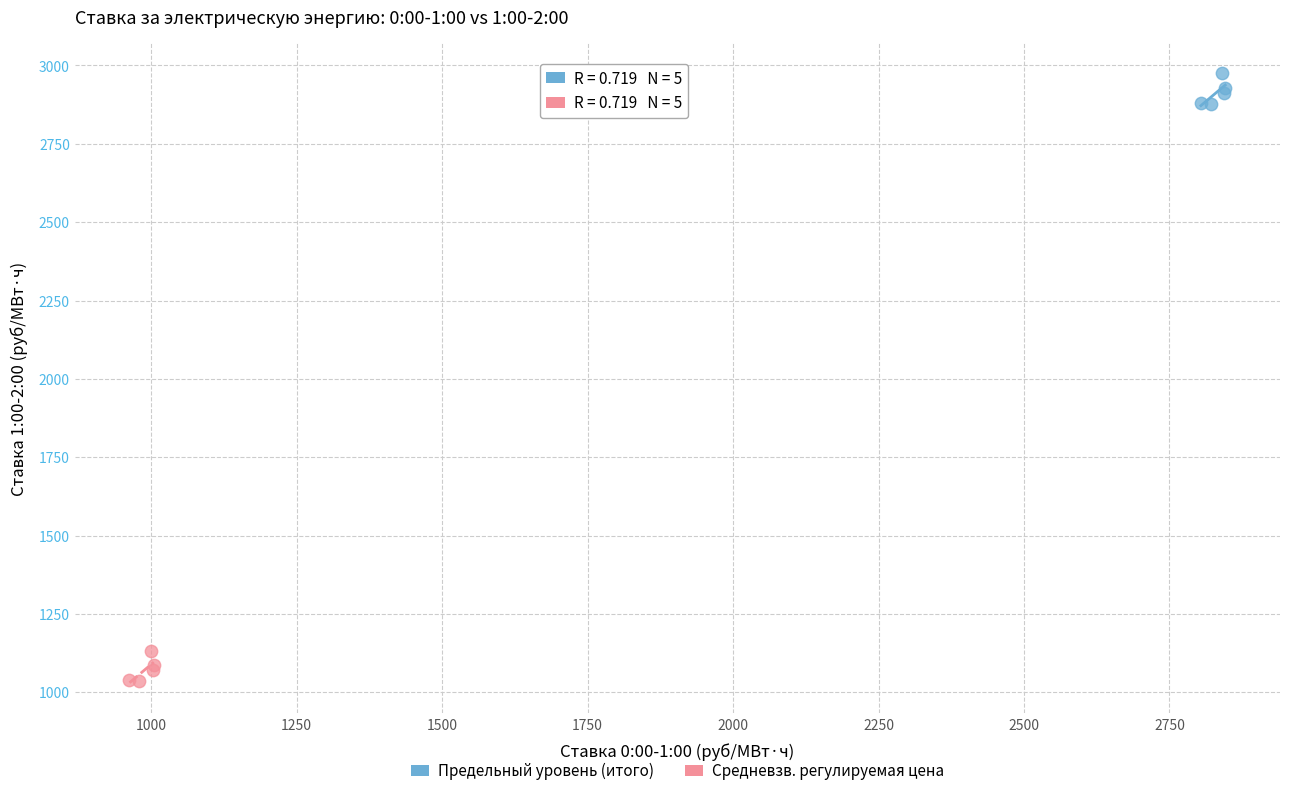

Which series reaches the minimum Y coordinate?

Средневзв. регулируемая цена